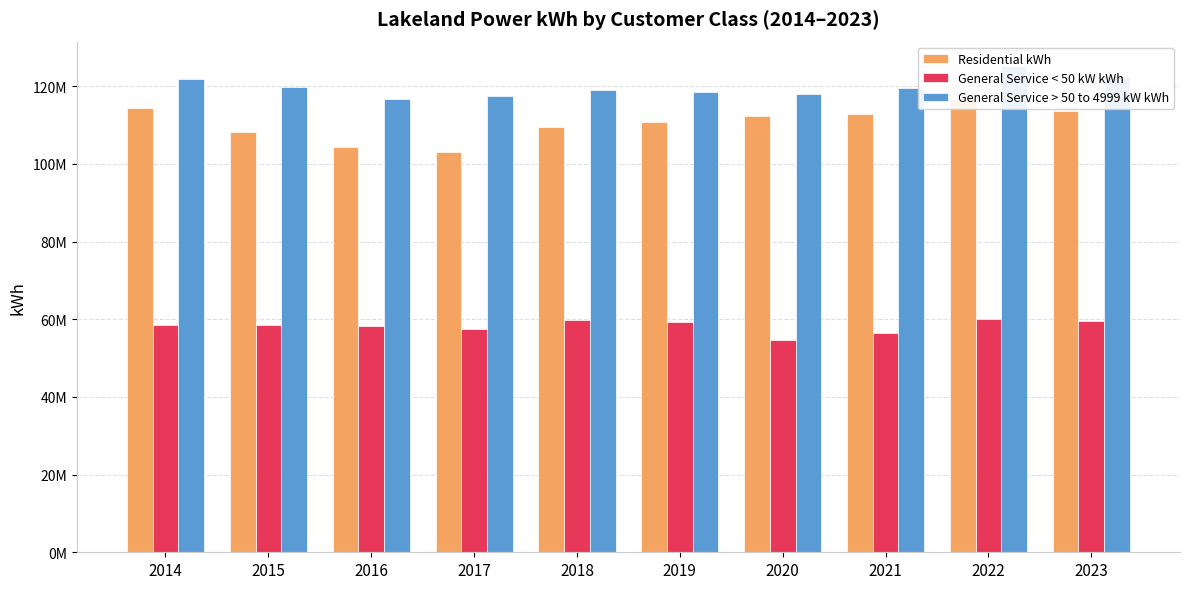

Between 2014 and 2021, which is larger?

2014